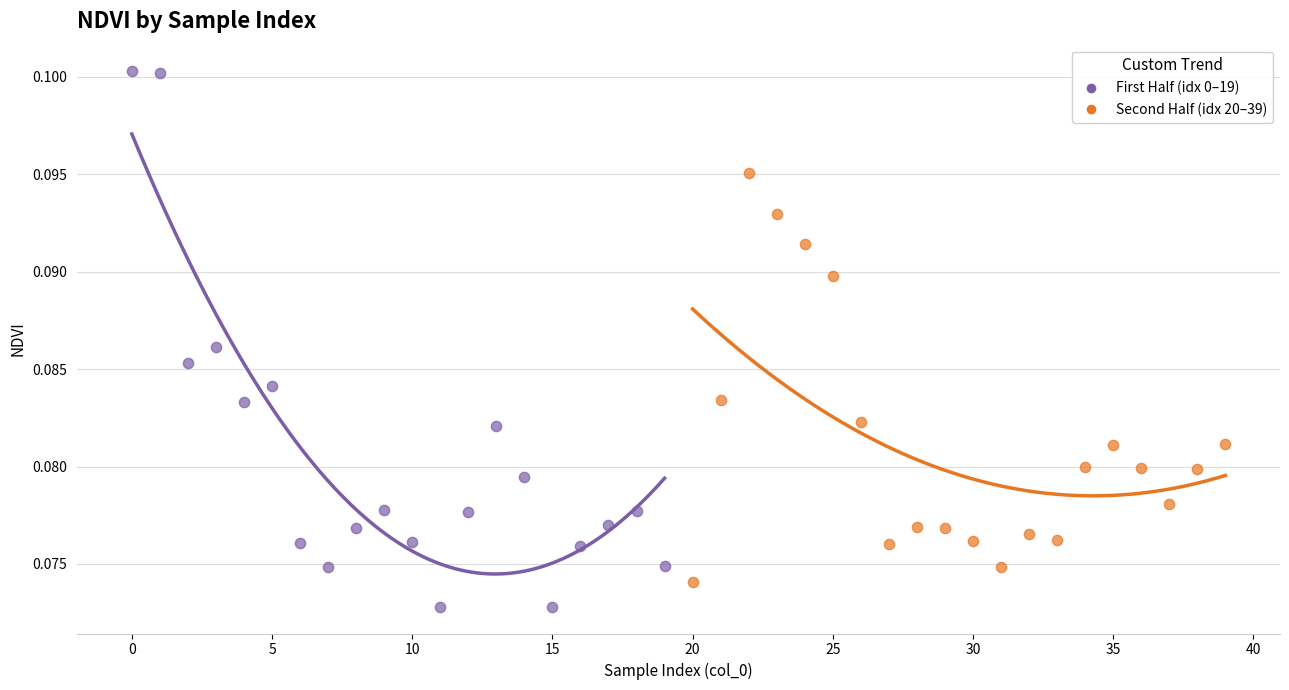

What are all the series names shown in the legend?

First Half (idx 0–19), Second Half (idx 20–39)